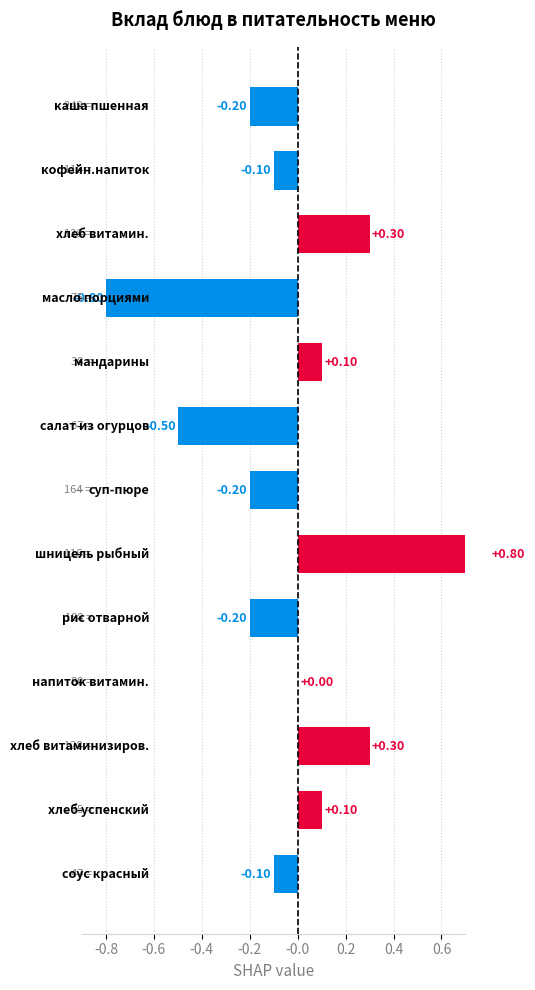

How many bars are there in total?

13